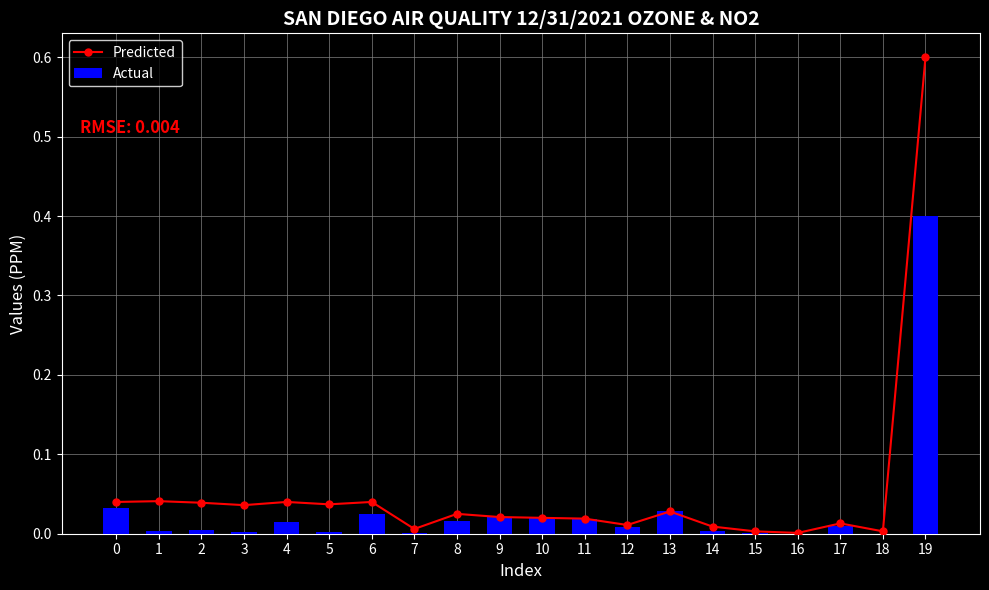

List the series in order of their overall mean, highest first.

Predicted, Actual